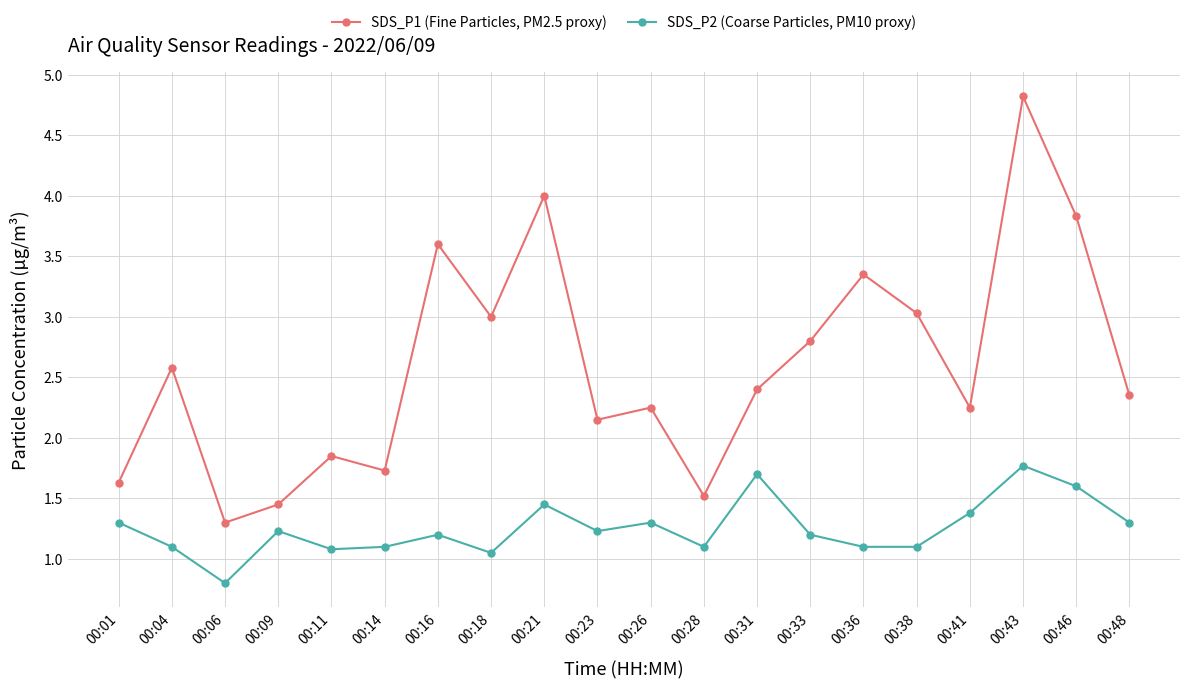

At which category is the sum across all series the highest?

00:43